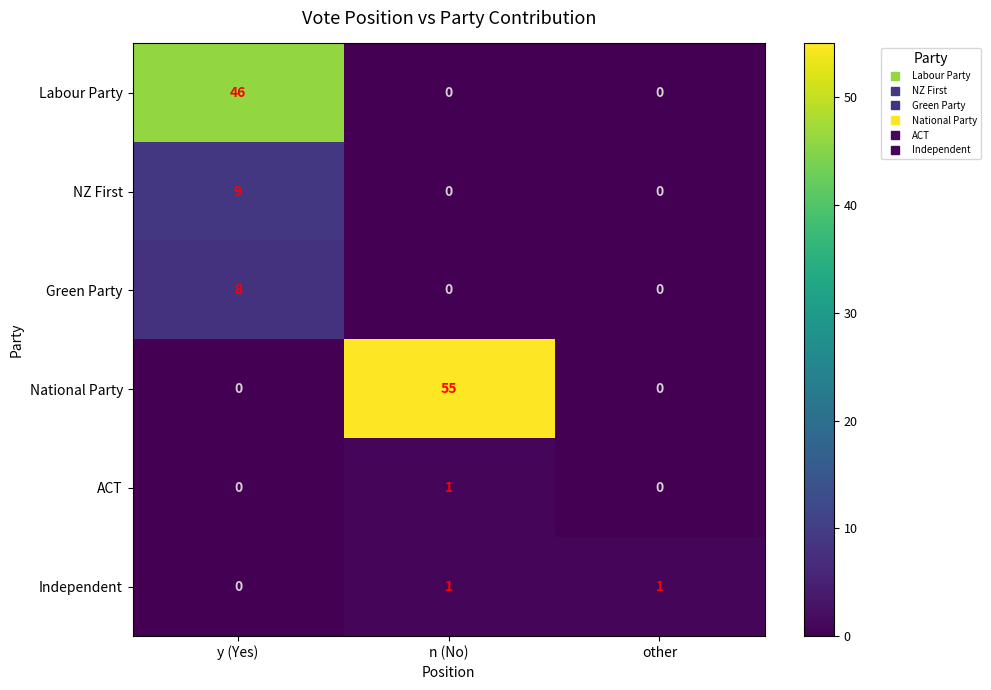

What is the total value across all series at other?

1